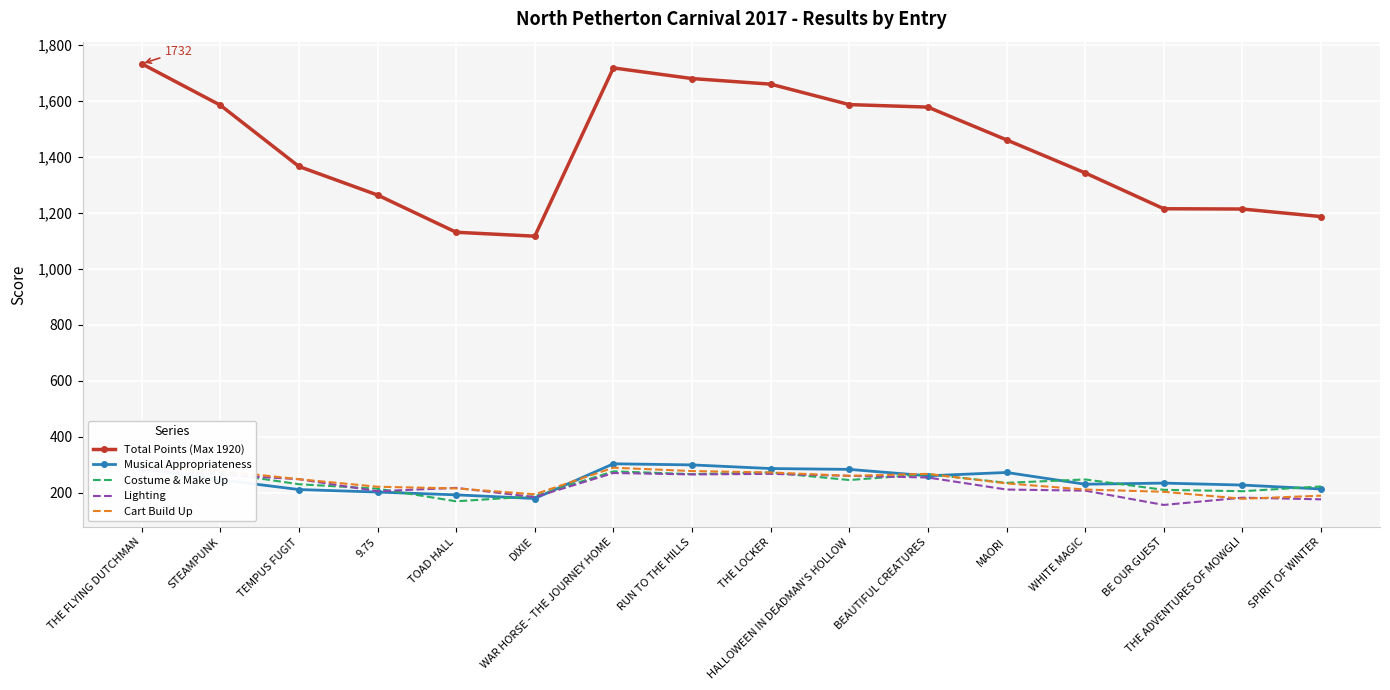

True or false: Total Points (Max 1920) and Musical Appropriateness intersect in this chart.

False